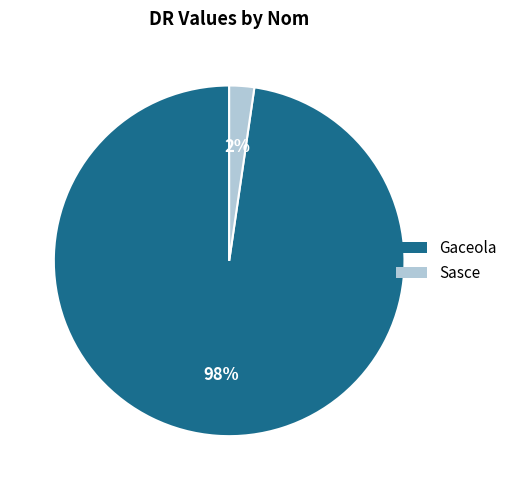

Combined, do Gaceola and Sasce account for over 50%?

Yes